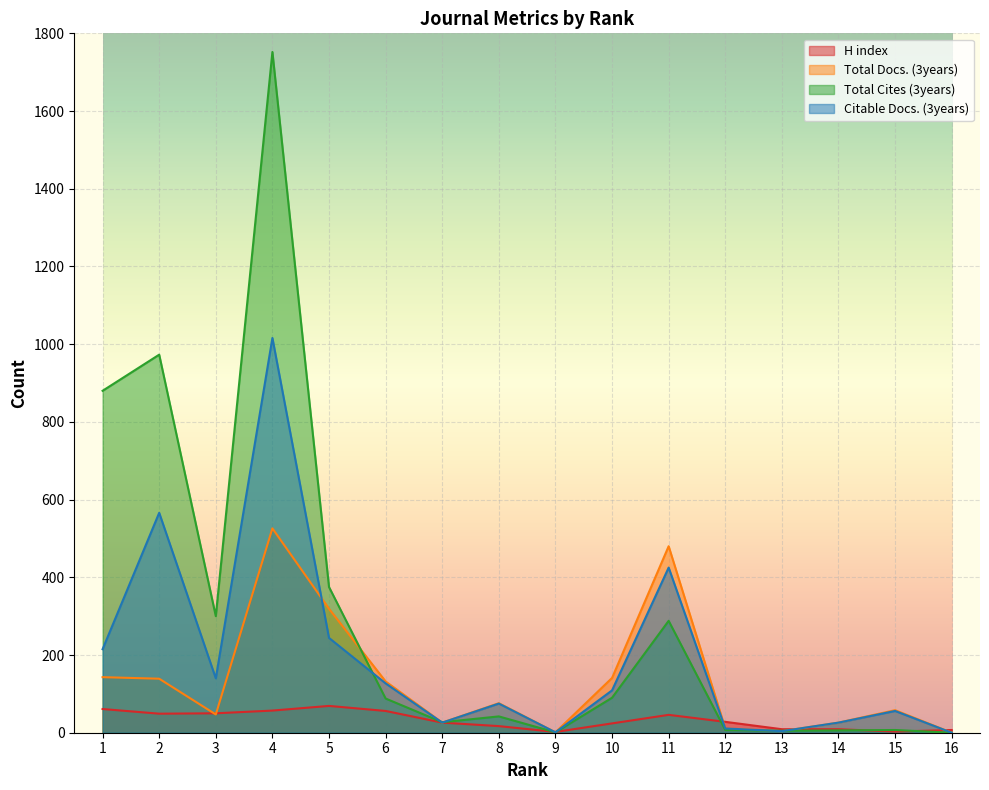

What is the difference between the maximum and minimum values in the H index series?

67